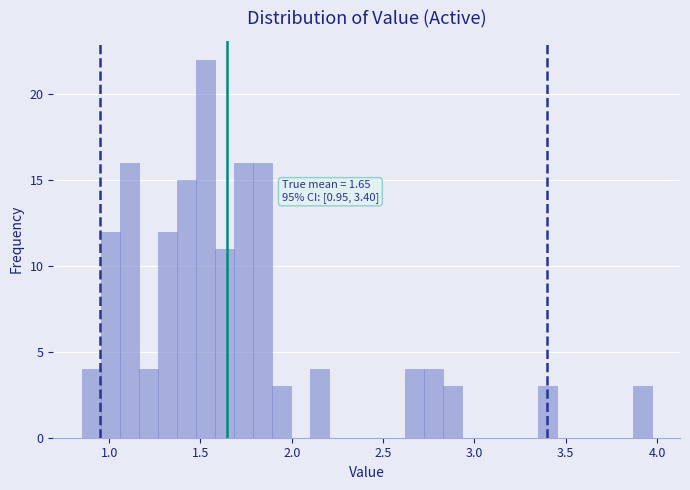

Read against the x-axis, roughly where is the centre of the tallest bar?

1.55